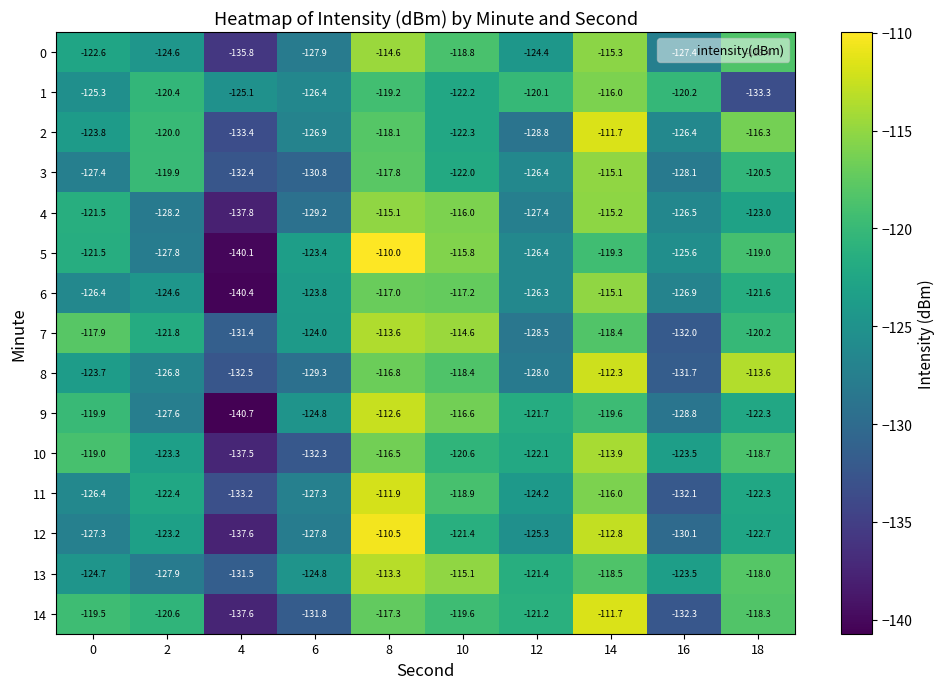

What is the difference between the highest and lowest values at 2?

8.3